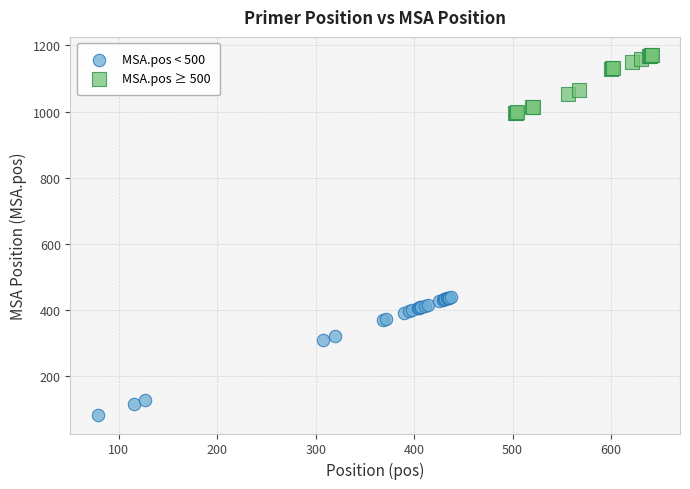

What are all the series names shown in the legend?

MSA.pos < 500, MSA.pos ≥ 500